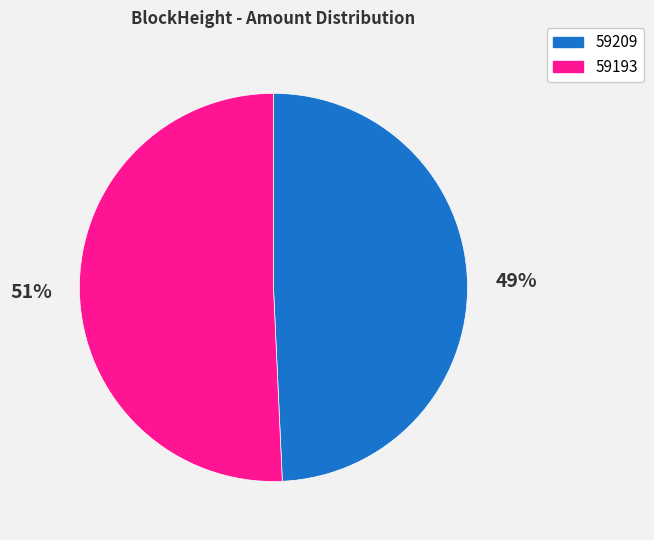

Count the number of slices in the pie.

2